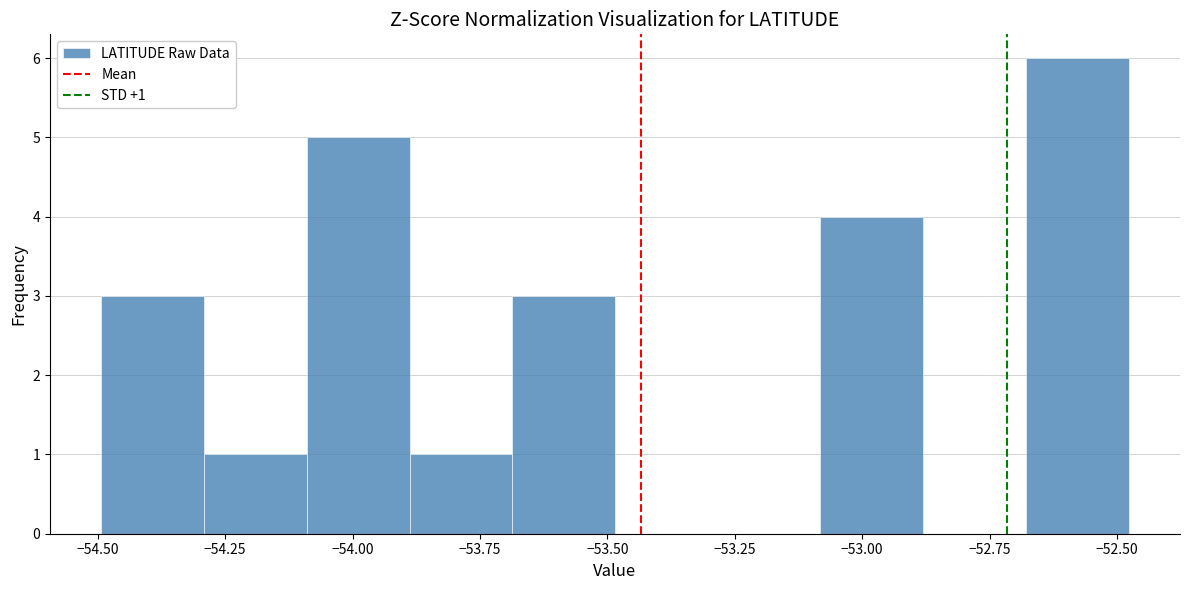

Which range on the x-axis has the tallest bar?

-52.7 to -52.5